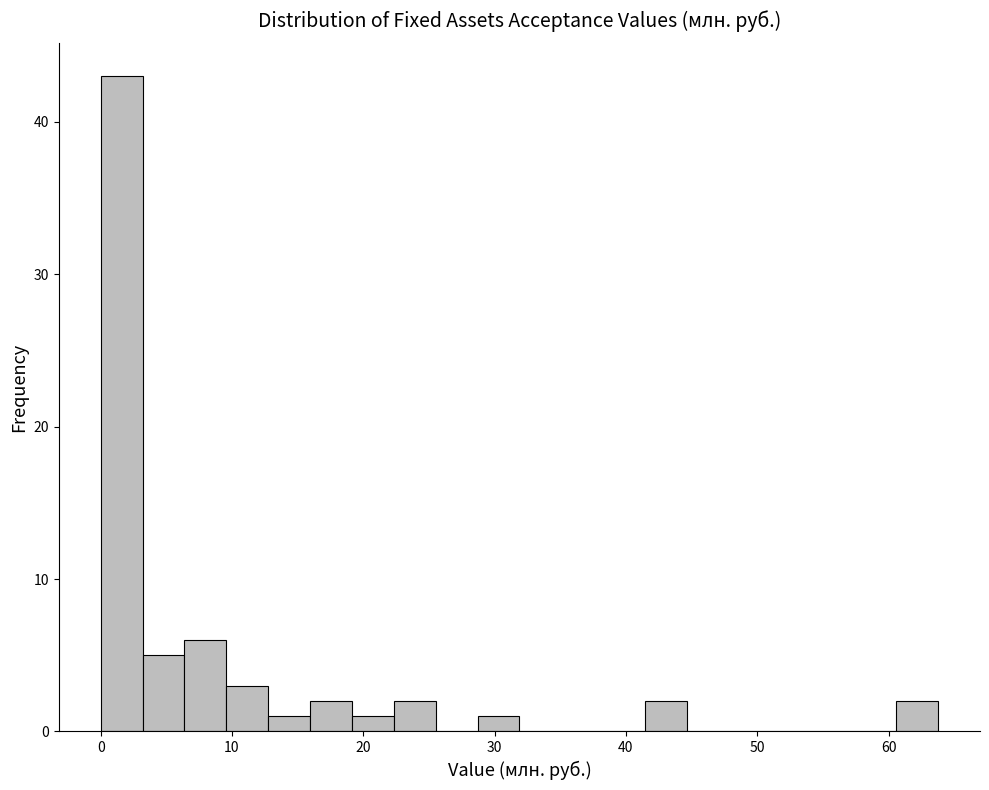

Around what value on the x-axis is the tallest bar? Give the approximate position of its centre, as read against the axis.

2